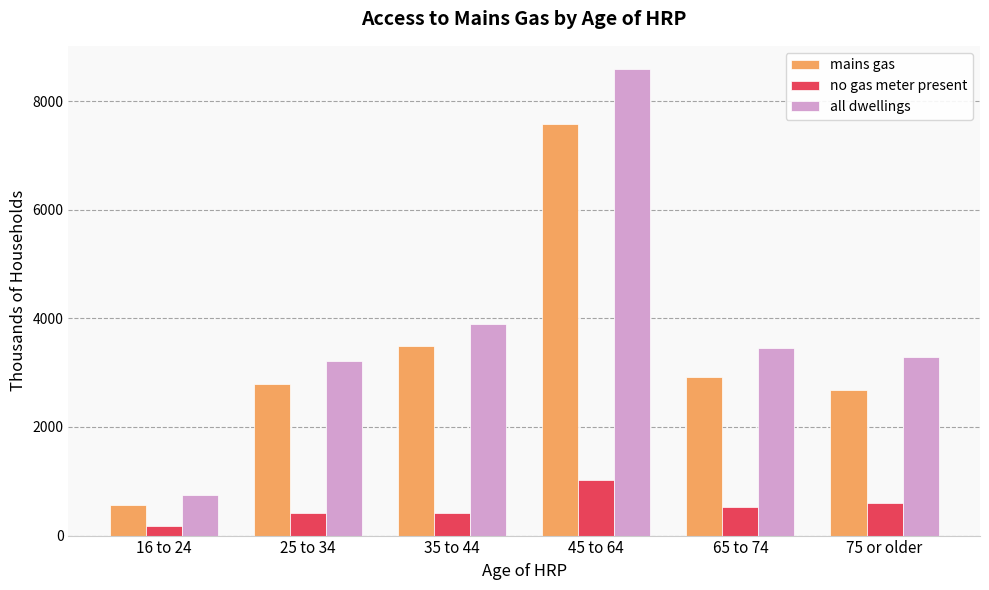

Which series has the widest spread of values?

all dwellings